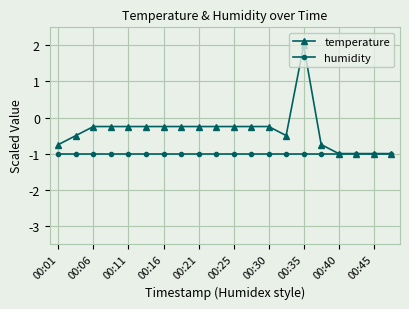

List the series in order of their overall mean, lowest first.

humidity, temperature